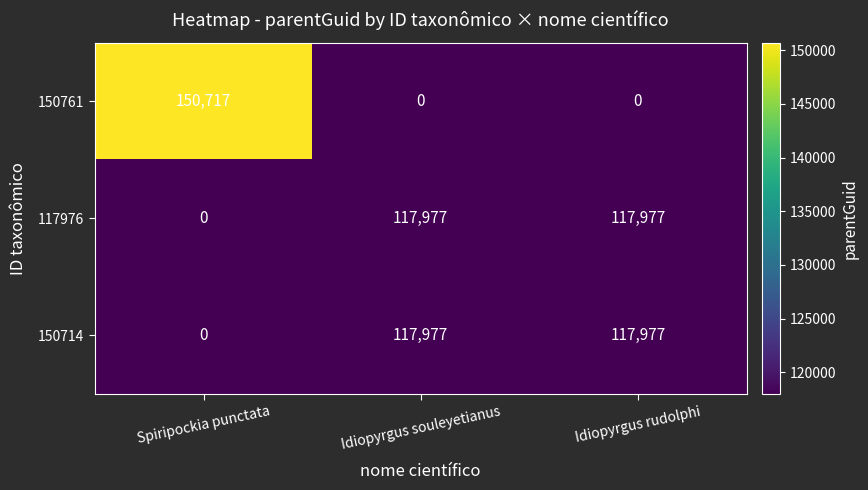

Is it true that 117976 equals 74825 at Idiopyrgus souleyetianus?

False